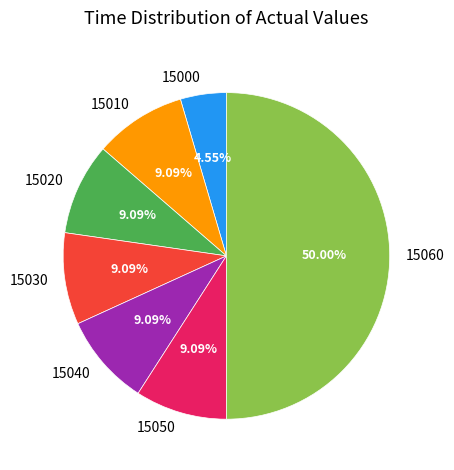

Does 15040 represent more than half of the total?

No